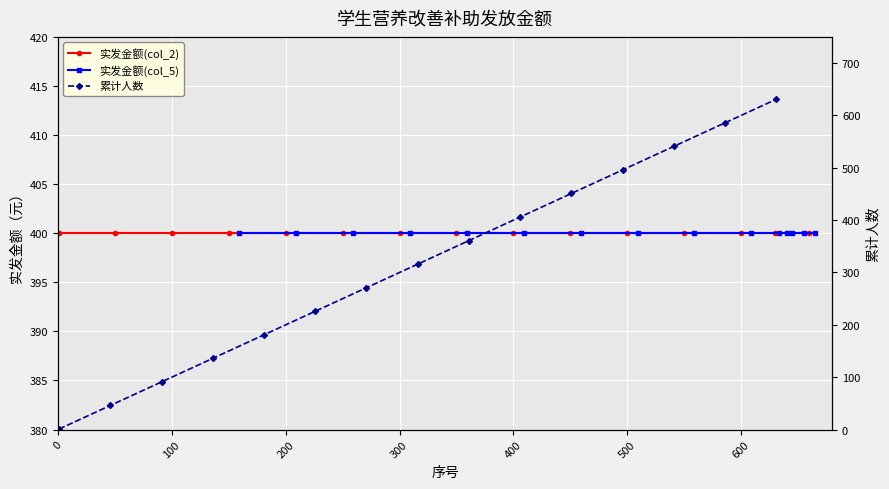

Reading right to left, what are all the values shown in this chart?

实发金额(col_2): 400	400	400	400	400	400	400	400	400	400	400	400	400	400	400
实发金额(col_5): 400	400	400	400	400	400	400	400	400	400	400	400	400	400	400
累计人数: 631	586	541	496	451	406	361	316	271	226	181	136	91	46	1